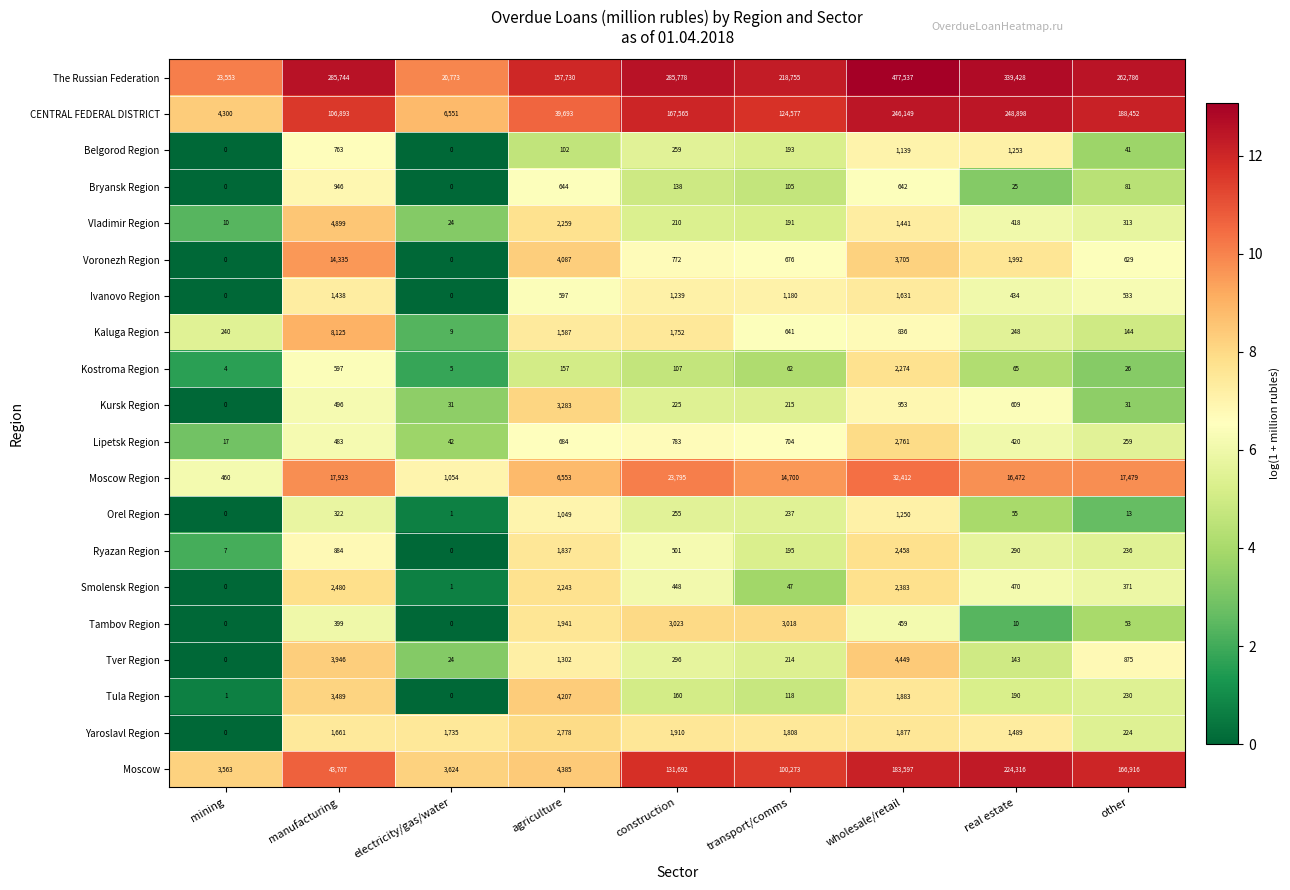

Which series changed the most between agriculture and transport/comms?

Moscow